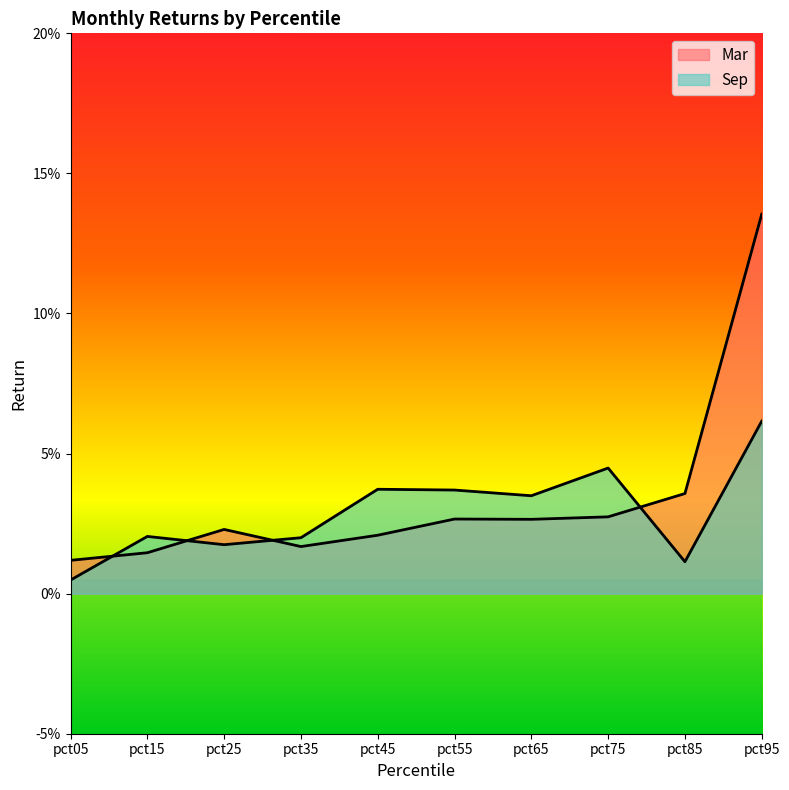

At pct15, list the series in order from largest to smallest.

Sep, Mar